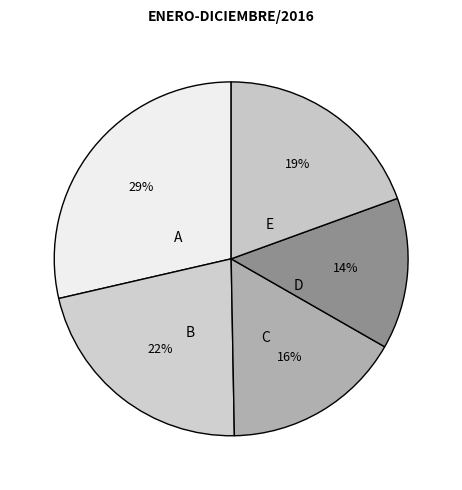

How many segments does this pie chart have?

5